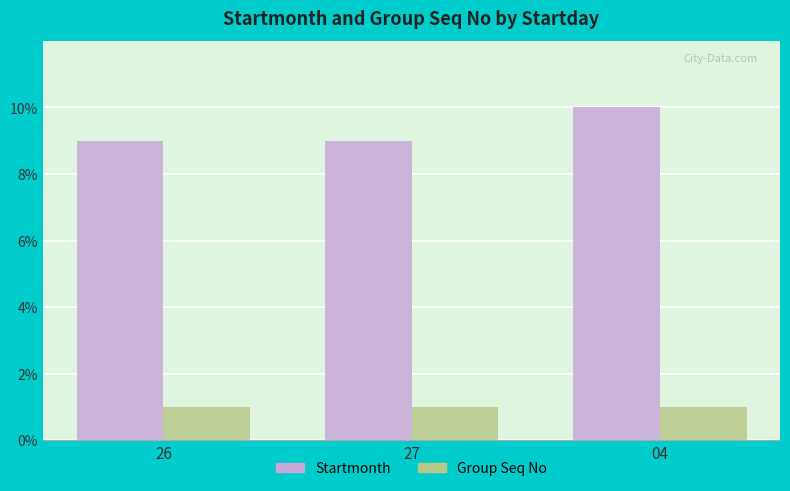

List the series in order of their overall mean, lowest first.

Group Seq No, Startmonth